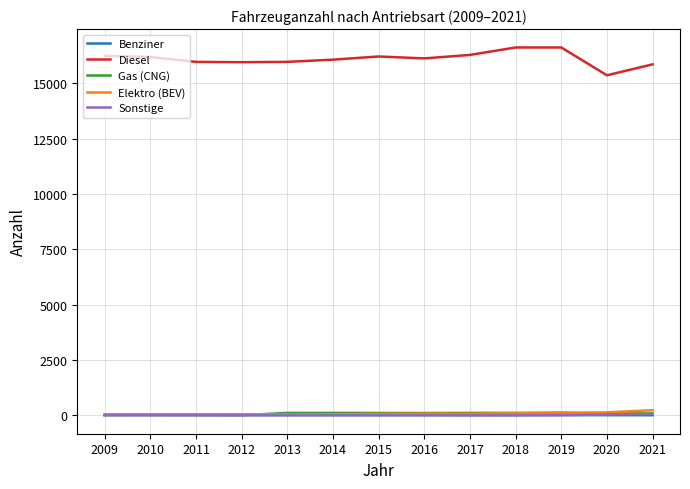

The Benziner series shows 11 at 2021. True or false?

True